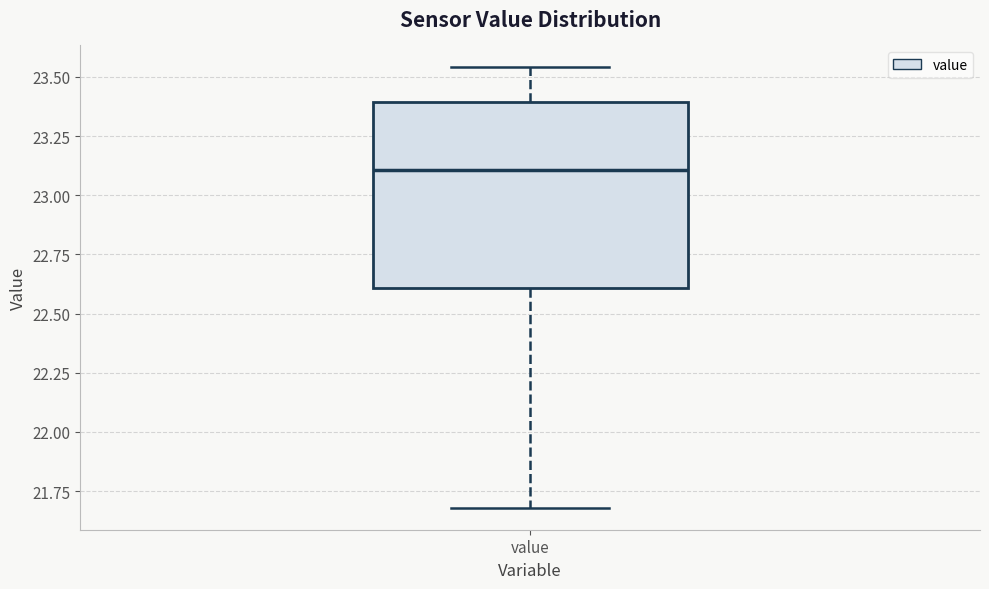

Read this box plot against the y-axis: the position of the median line, the range covered by the box, and the ends of both whiskers. The values are not printed on the chart, so give them approximately, as read against the axis.

median 23.10, box 22.60 to 23.40, whiskers 21.70 to 23.55